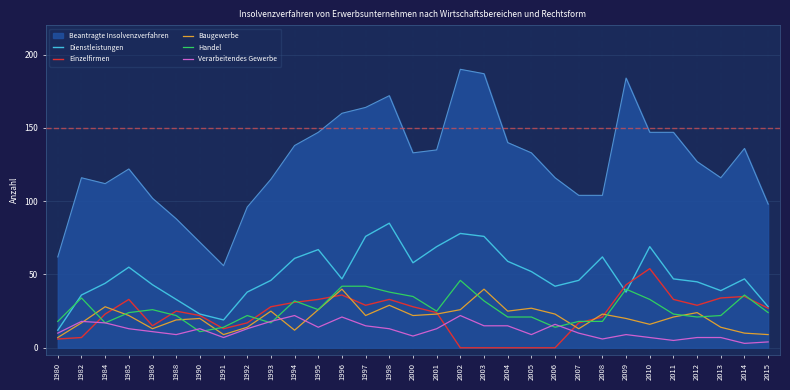

What is the spread (max minus min) of values at 1996?

139